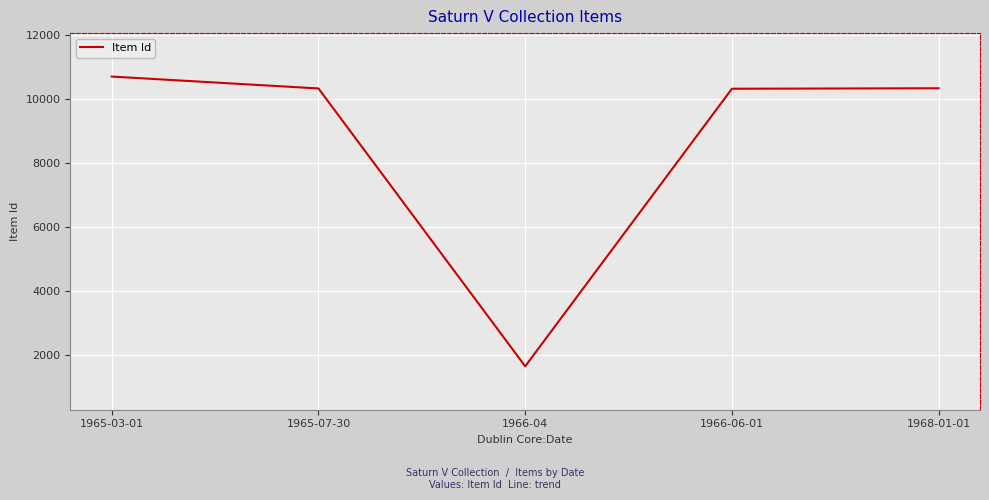

The value at 1968-01-01 is 3409. True or false?

False